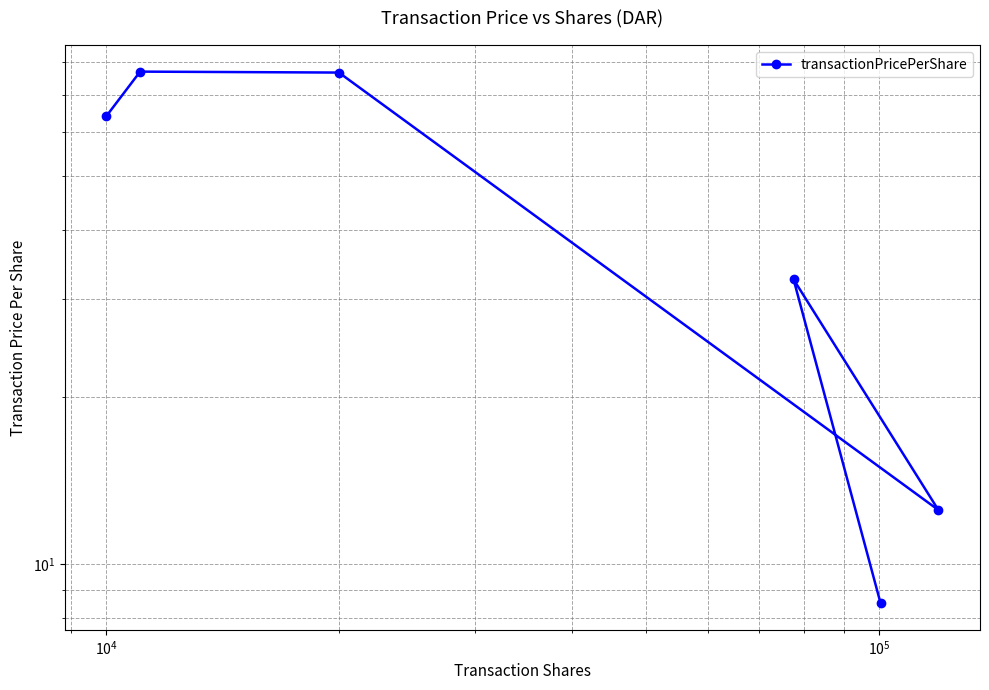

How many points are higher than both their immediate neighbors (excluding endpoints)?

2